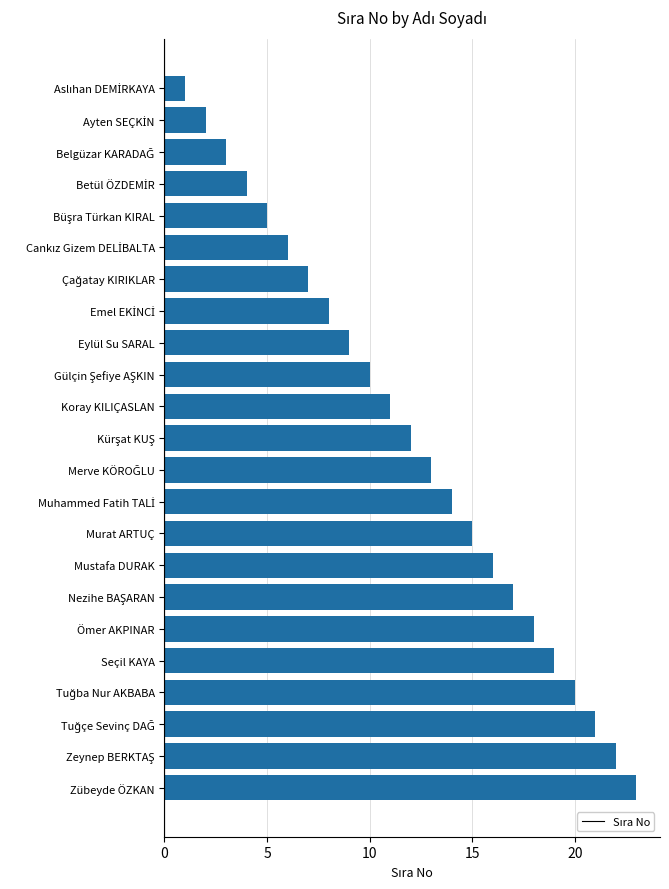

How many data points are less than 12?

11